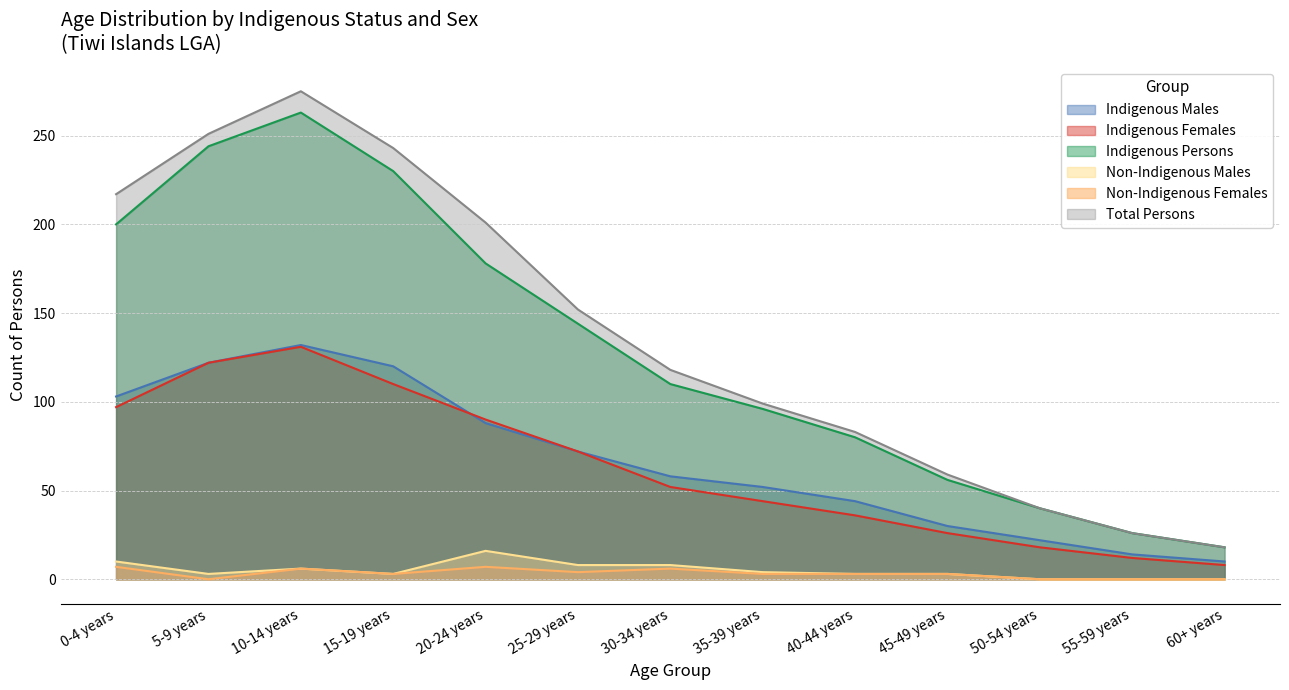

What is the maximum value for Indigenous Females?

131